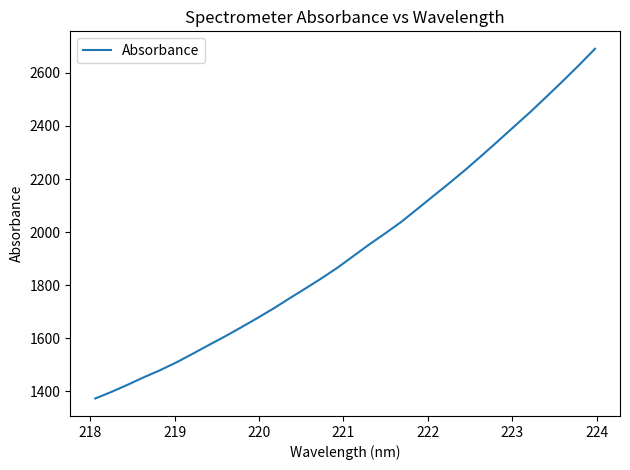

What is the greatest value displayed?

2690.5